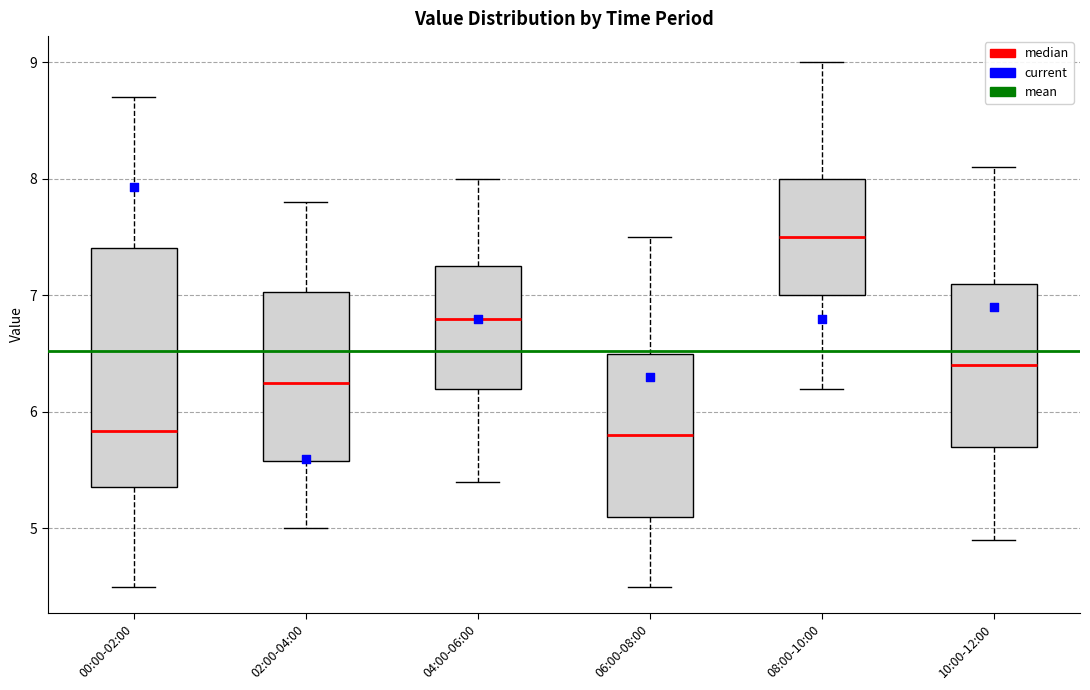

Comparing the boxes themselves (not the whiskers), which one is the tallest?

00:00-02:00